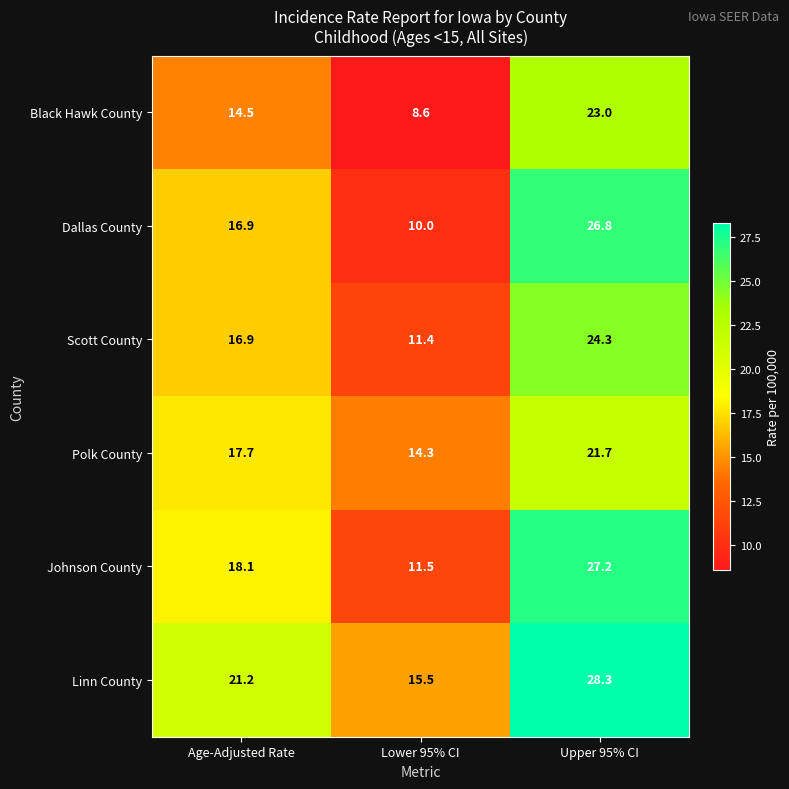

How many series are shown in this chart?

6